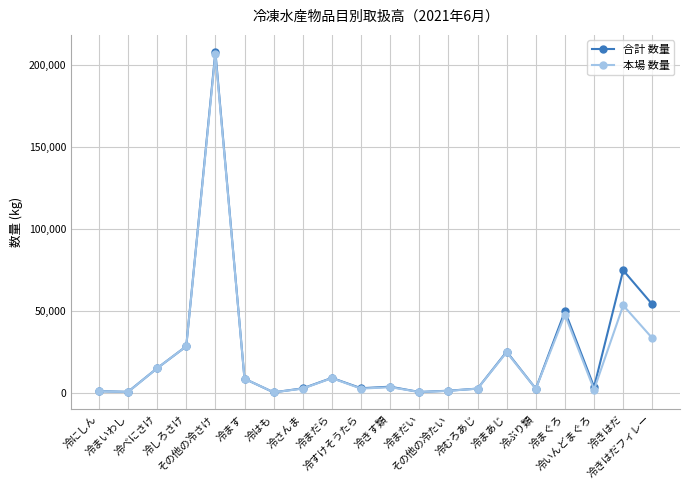

Between 冷まいわし and 冷まぐろ, which series saw the biggest shift?

合計 数量